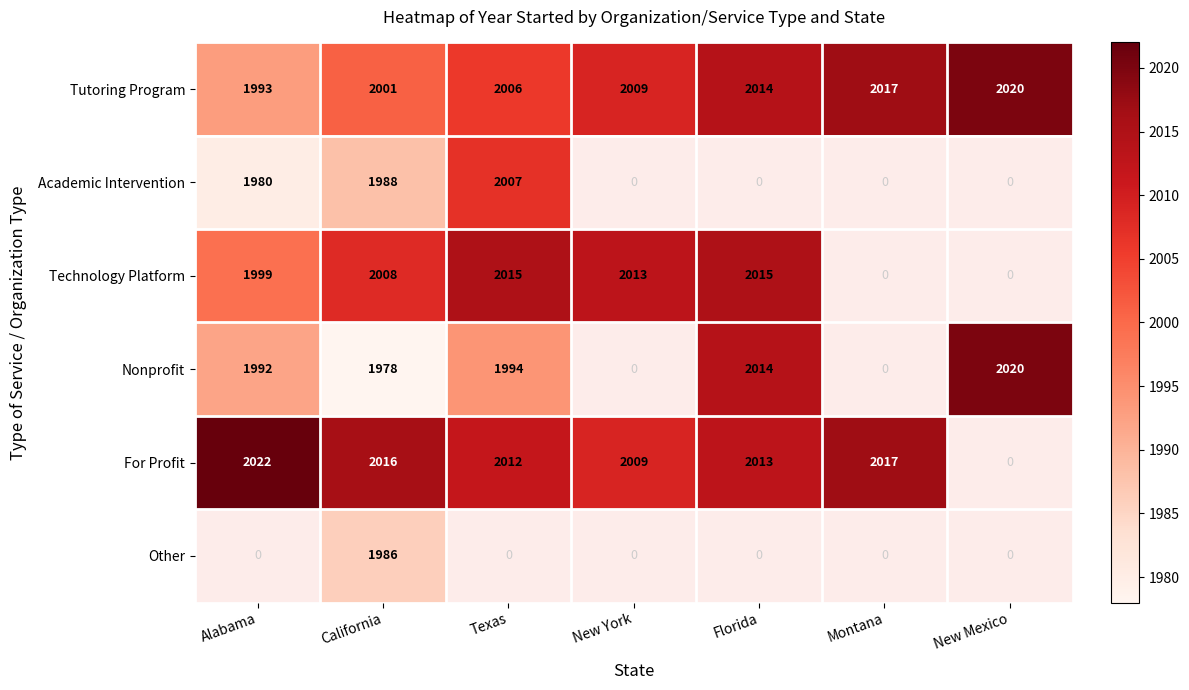

At how many categories does at least one series exceed 1984?

7